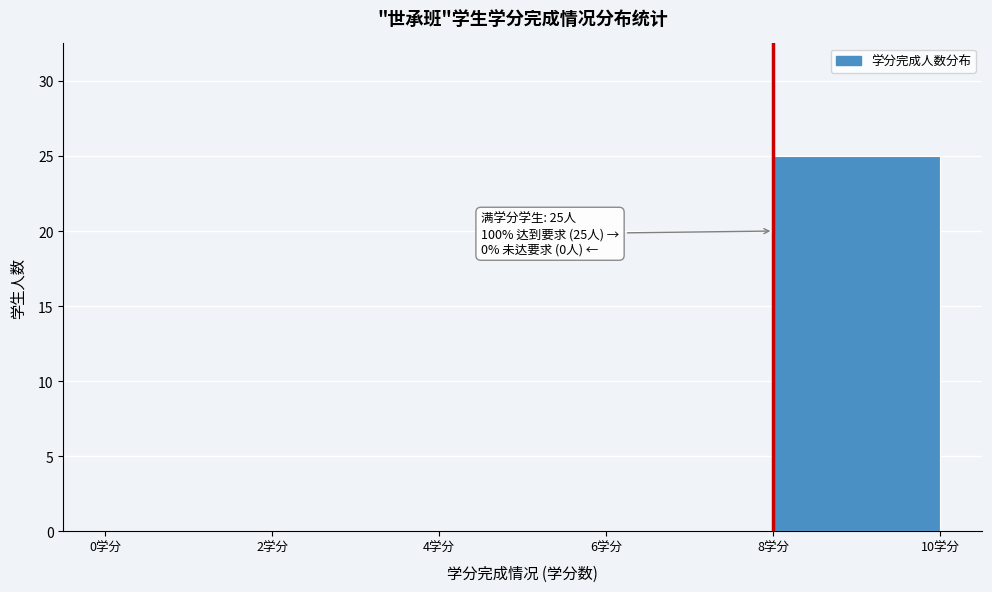

Over which range of the x-axis is the bar tallest?

8 to 10